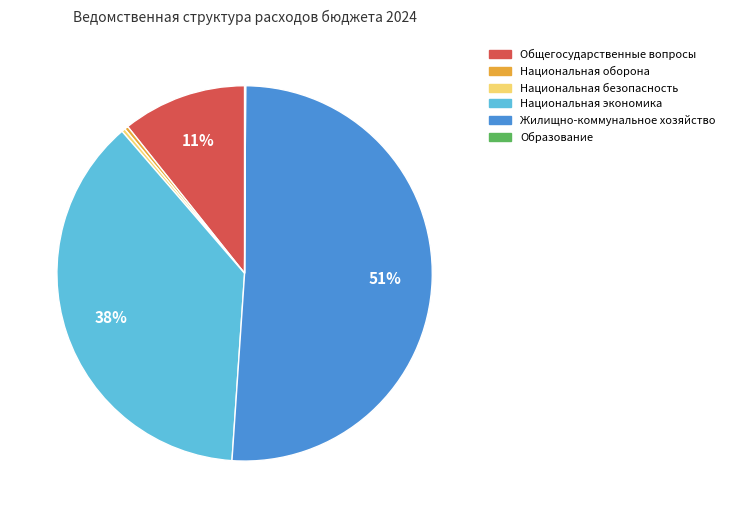

Which has a higher value, Национальная экономика or Жилищно-коммунальное хозяйство?

Жилищно-коммунальное хозяйство